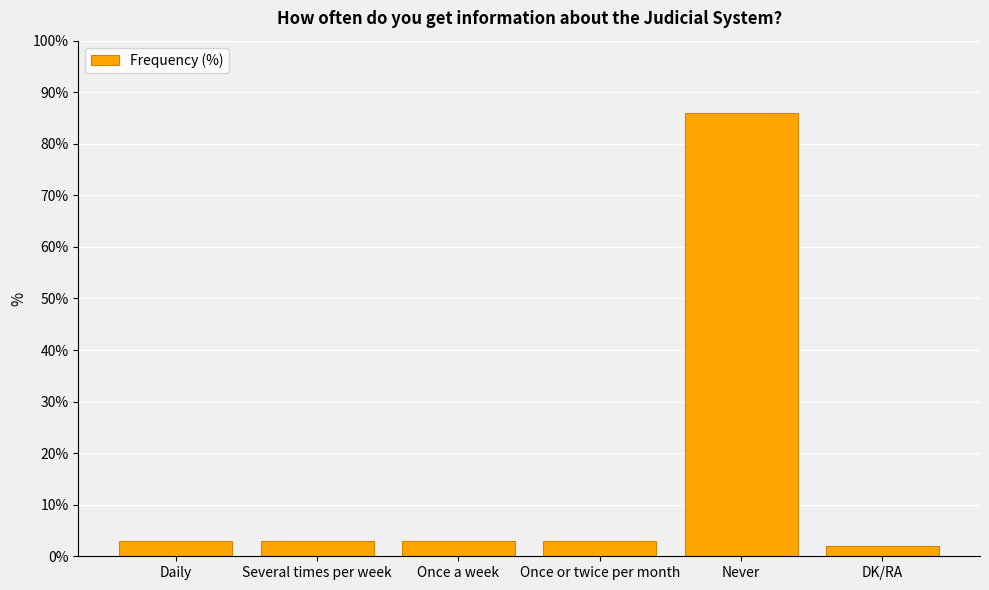

Reading left to right, extract all data points from this chart.

3	3	3	3	86	2